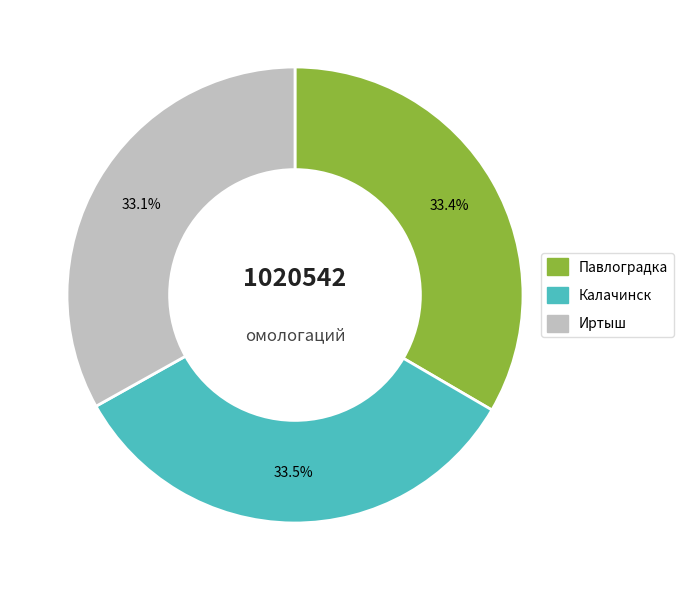

What percentage is NOT represented by Калачинск?

66.5%